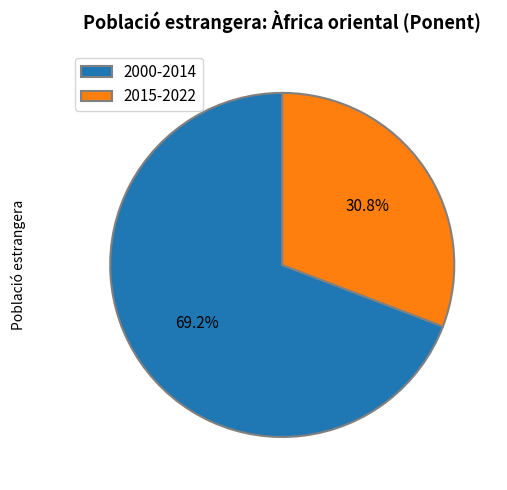

Which slice is the largest?

2000-2014